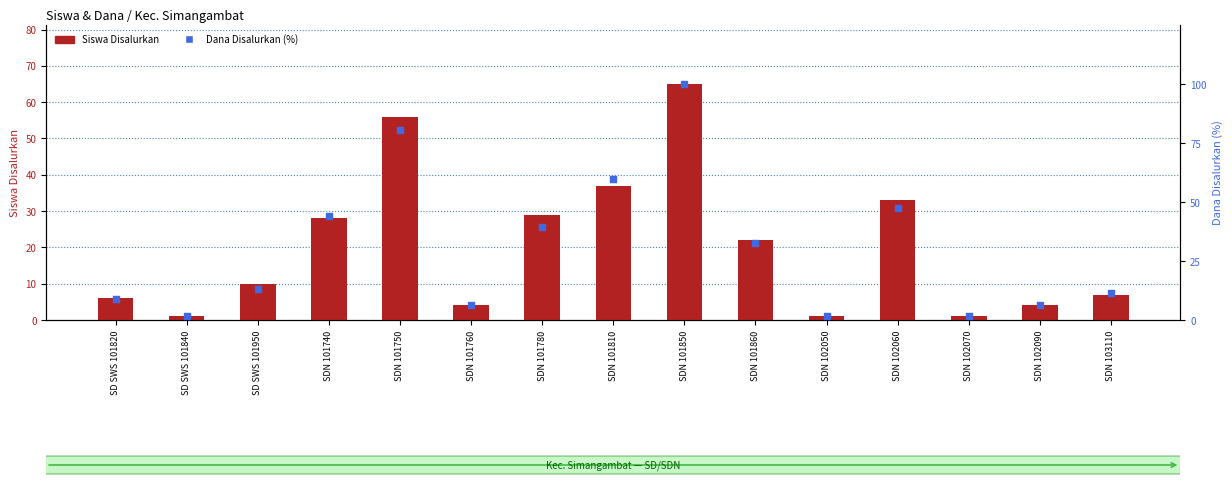

Is the value of Dana Disalurkan (%) at SDN 101780 greater than the value of Siswa Disalurkan at SDN 101750?

No